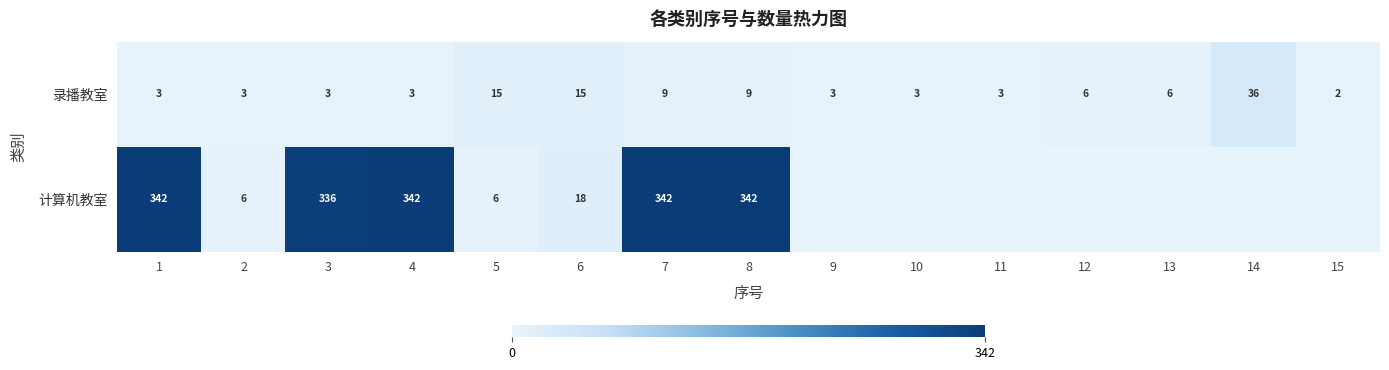

What is the difference between the maximum and minimum values in the 录播教室 series?

34